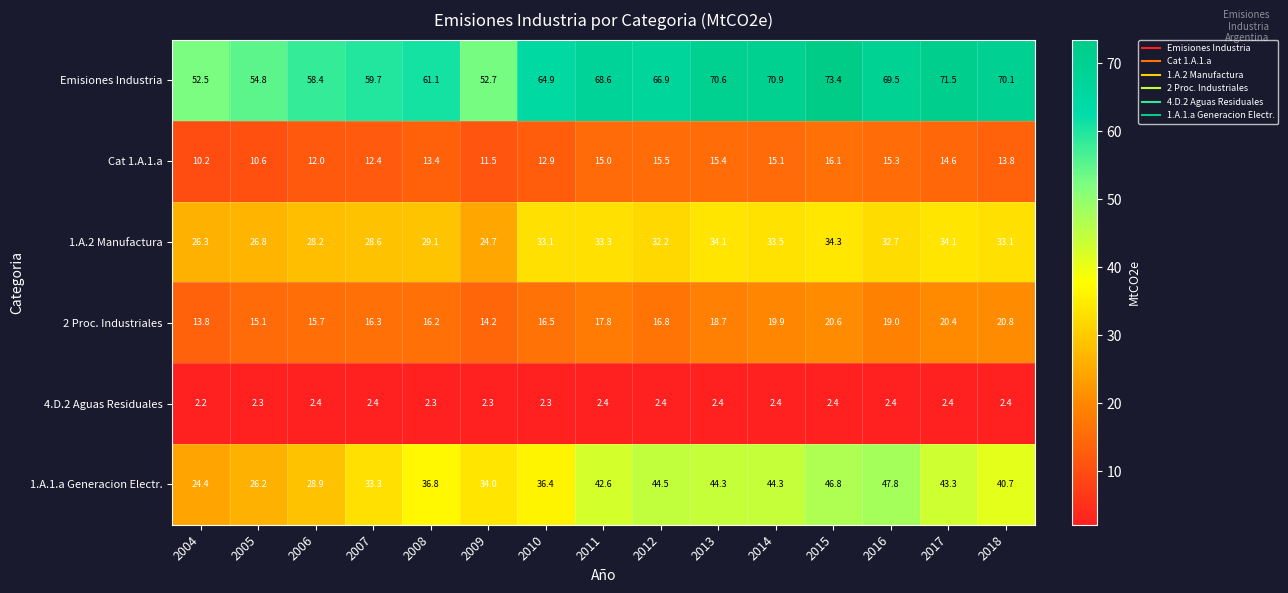

Read the 1.A.2 Manufactura value at 2004.

26.3